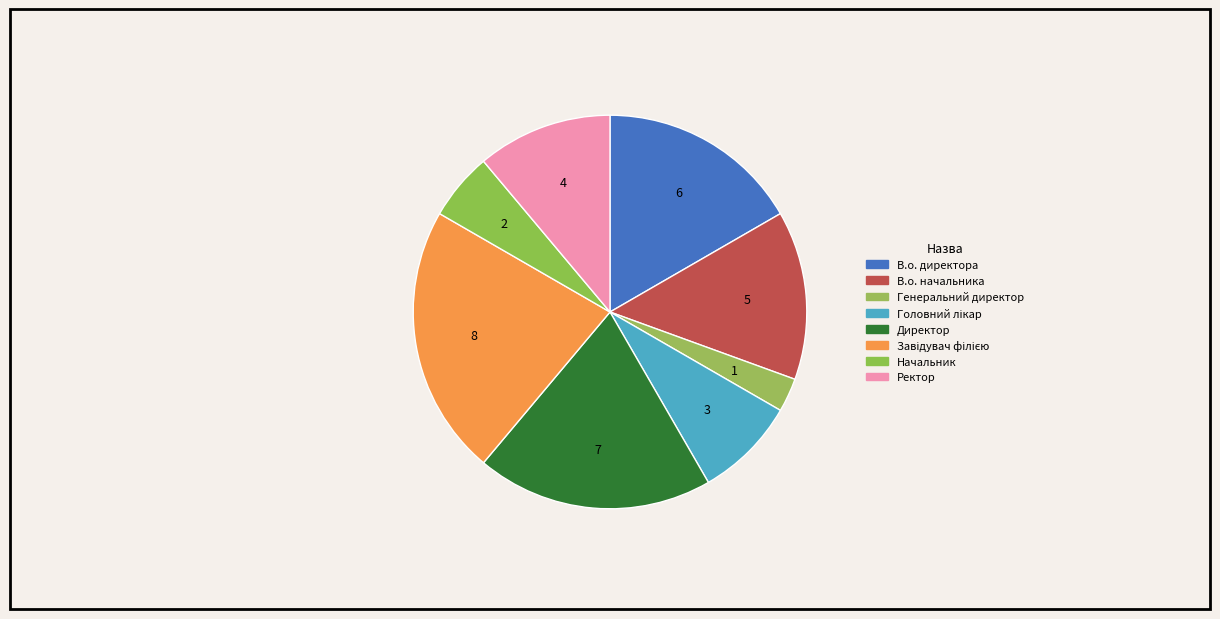

To the nearest percent, what is the average slice percentage?

12%